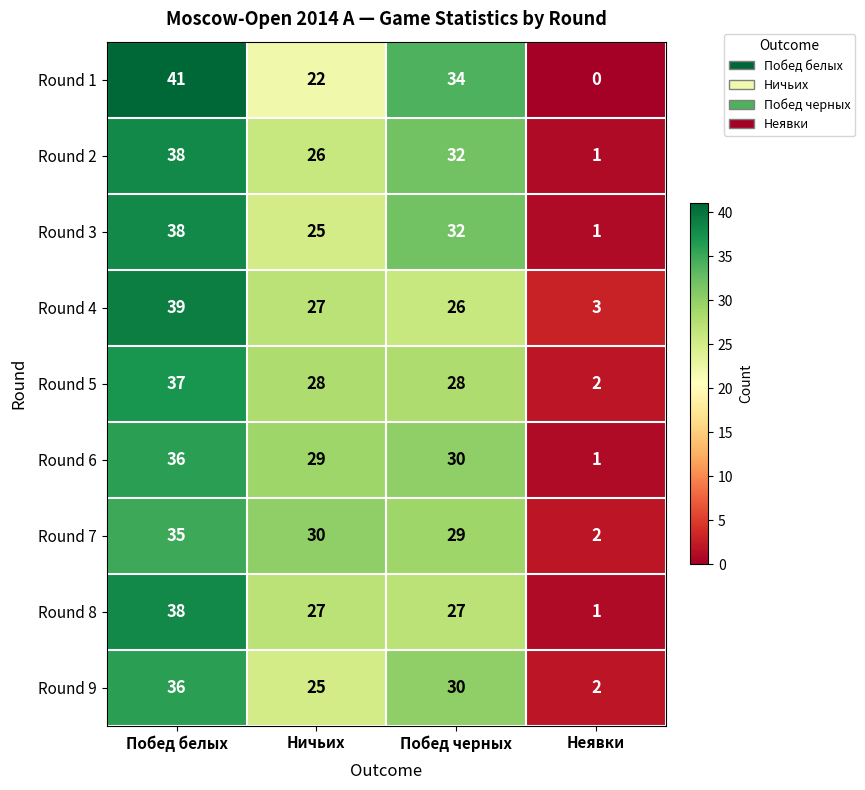

What is the spread (max minus min) of values at Побед черных?

8